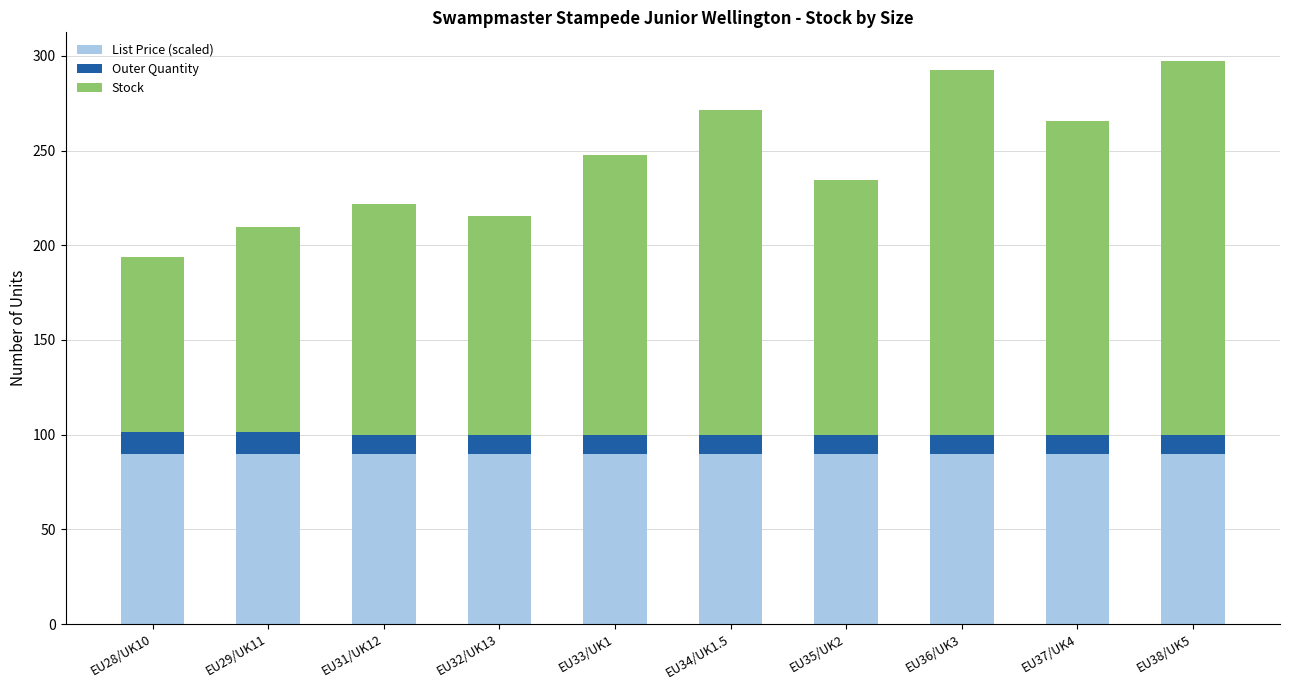

The value of List Price (scaled) at EU37/UK4 is 132.1. True or false?

False